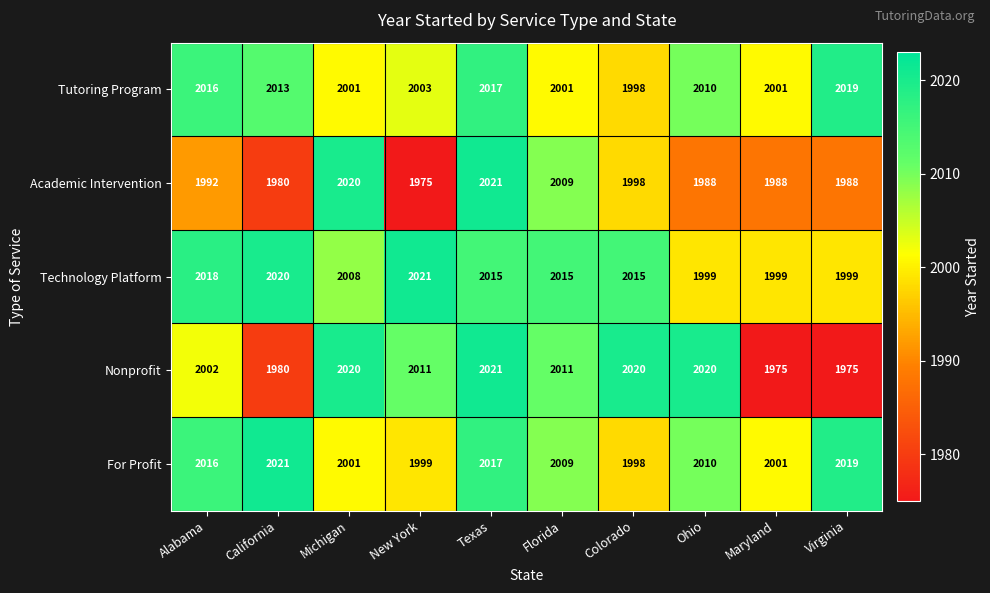

The value of Tutoring Program at Ohio is 3174. True or false?

False